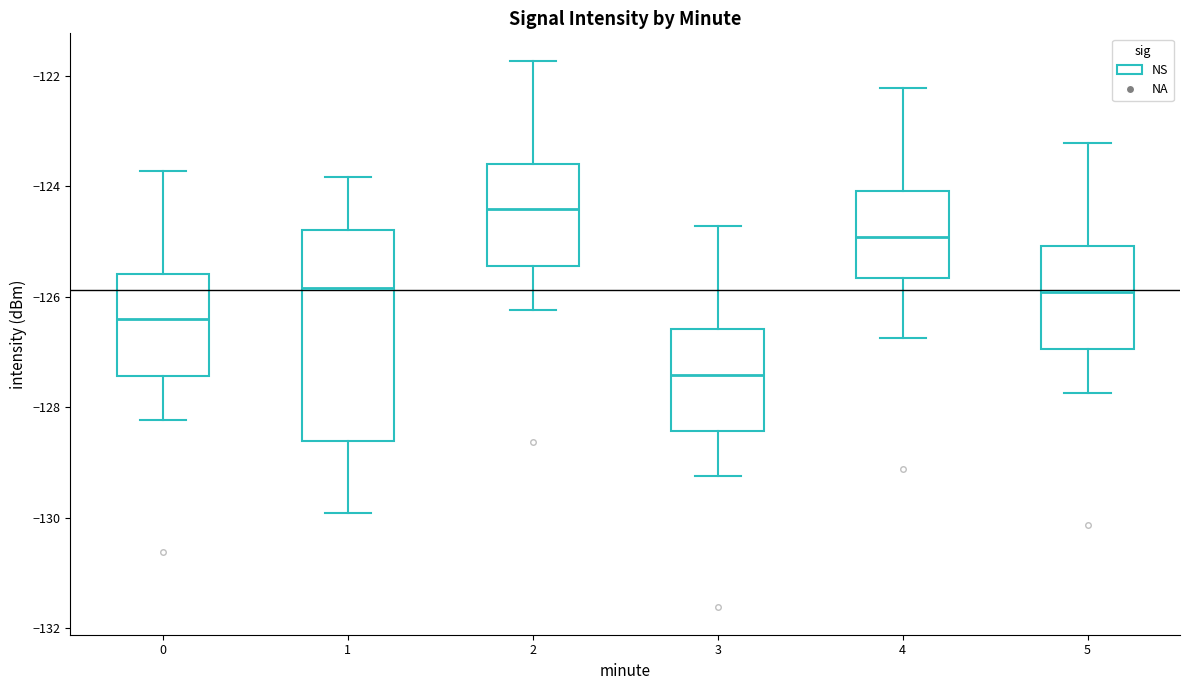

Which box has the lowest median line?

3